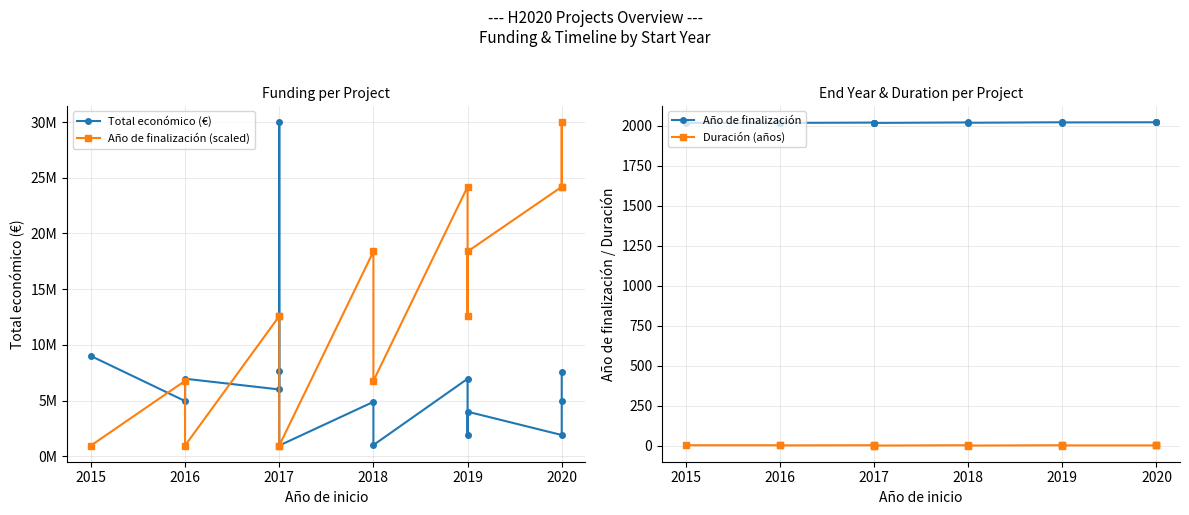

Is it true that Año de finalización equals 737 at 2018?

False